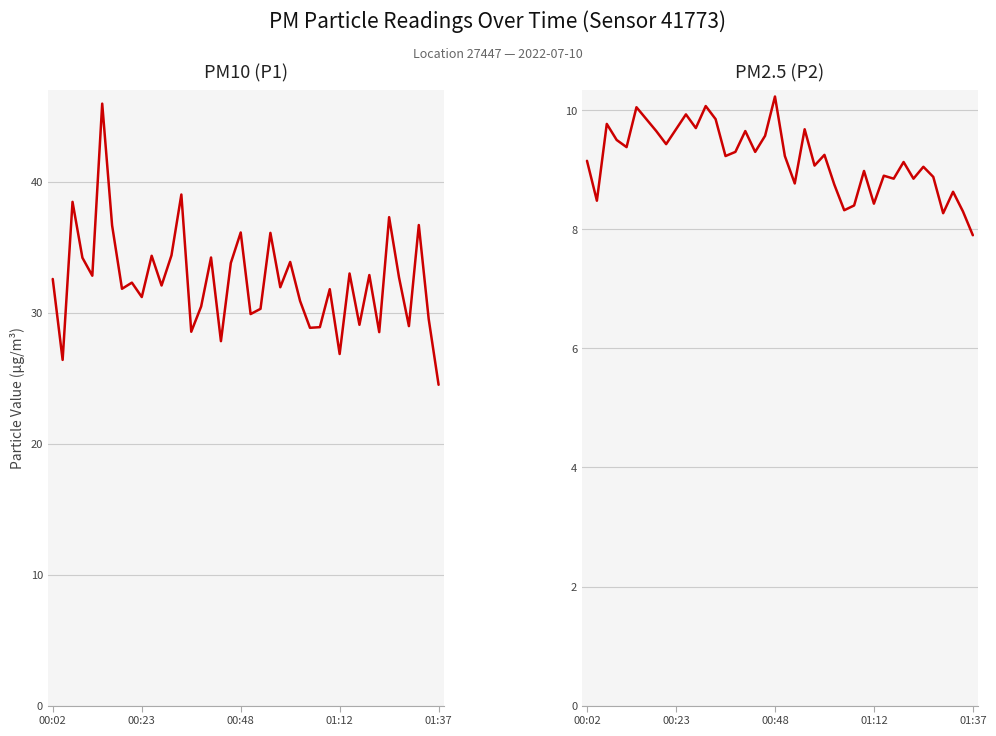

Does the chart display data point markers on the line(s)?

No